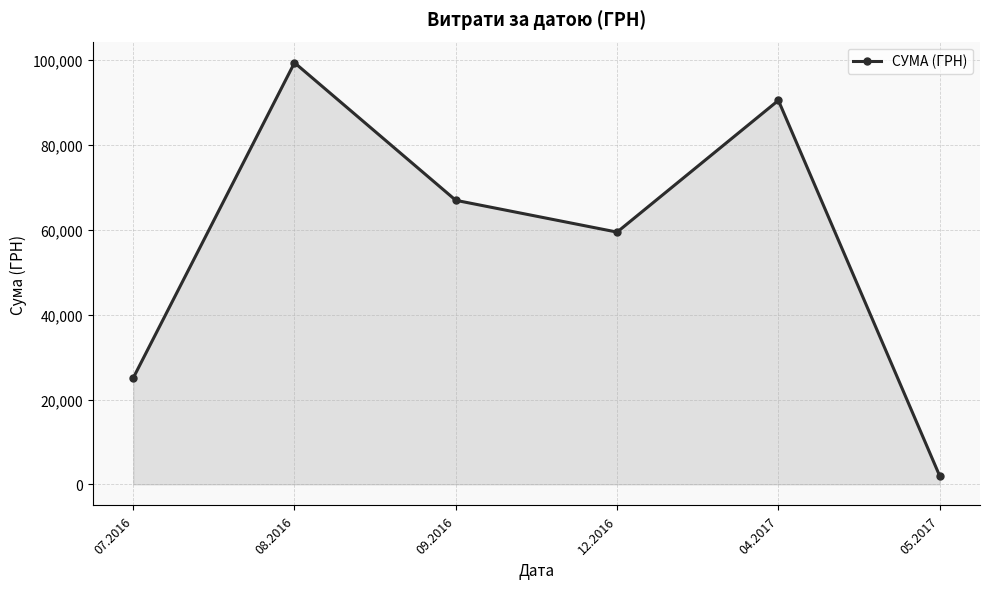

Which category has the highest value across all series?

08.2016